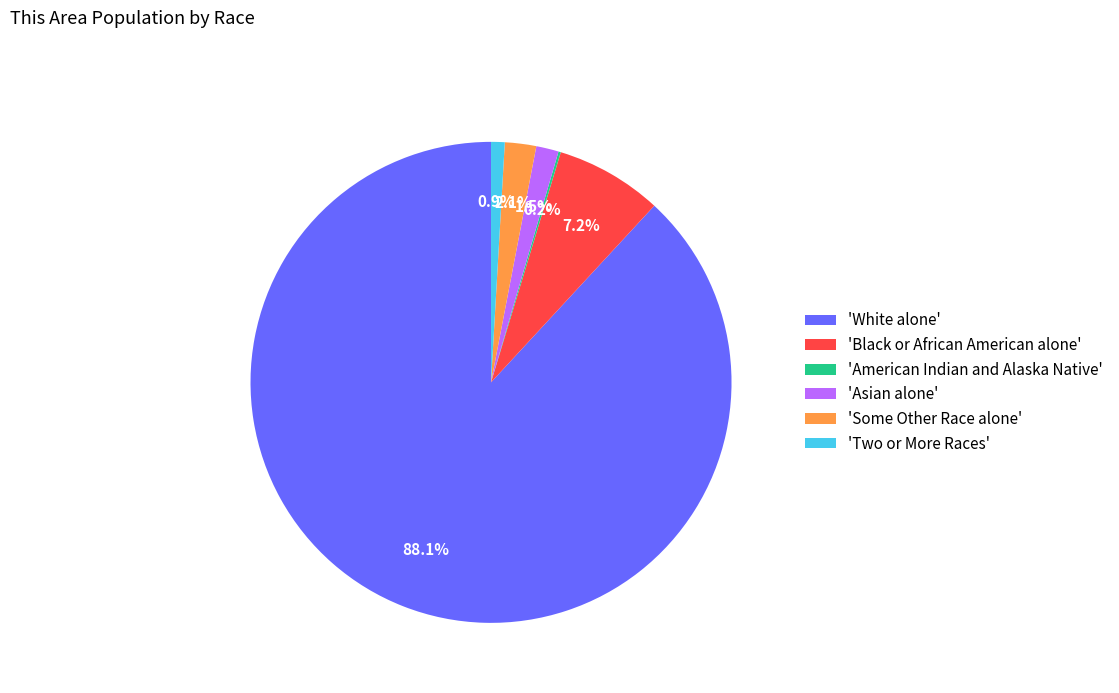

Is the sum of 'Two or More Races' and 'Black or African American alone' greater than half?

No